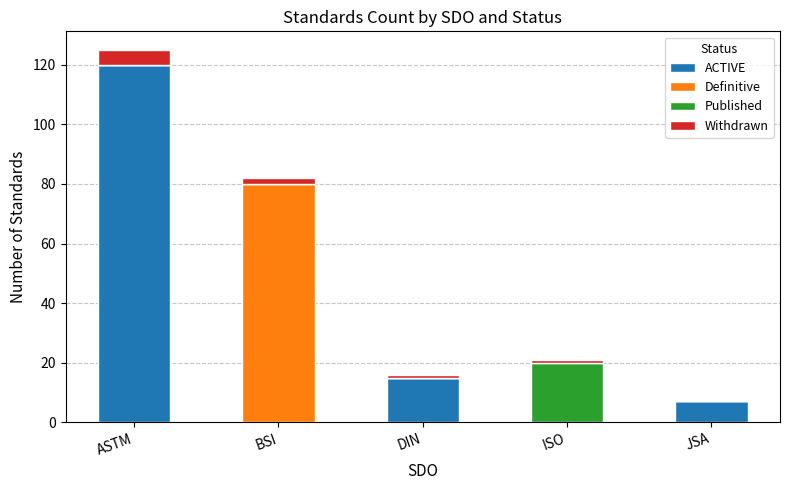

At which category is the sum across all series the highest?

ASTM